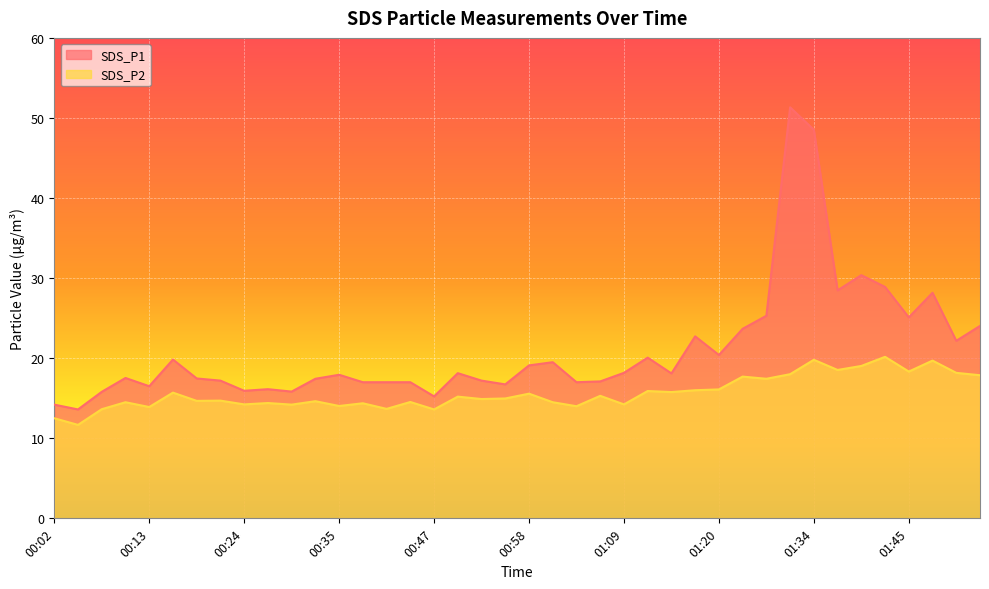

What is the approximate value of SDS_P2 at 01:09?

14.2